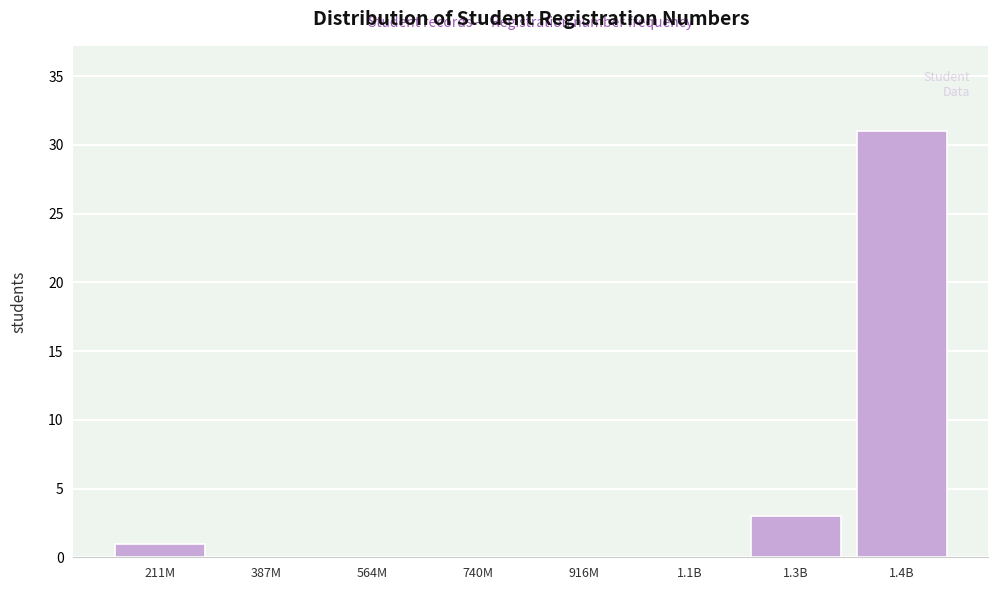

Reading left to right, what are all the values shown in this chart?

211M=1	387M=0	564M=0	740M=0	916M=0	1.1B=0	1.3B=3	1.4B=31